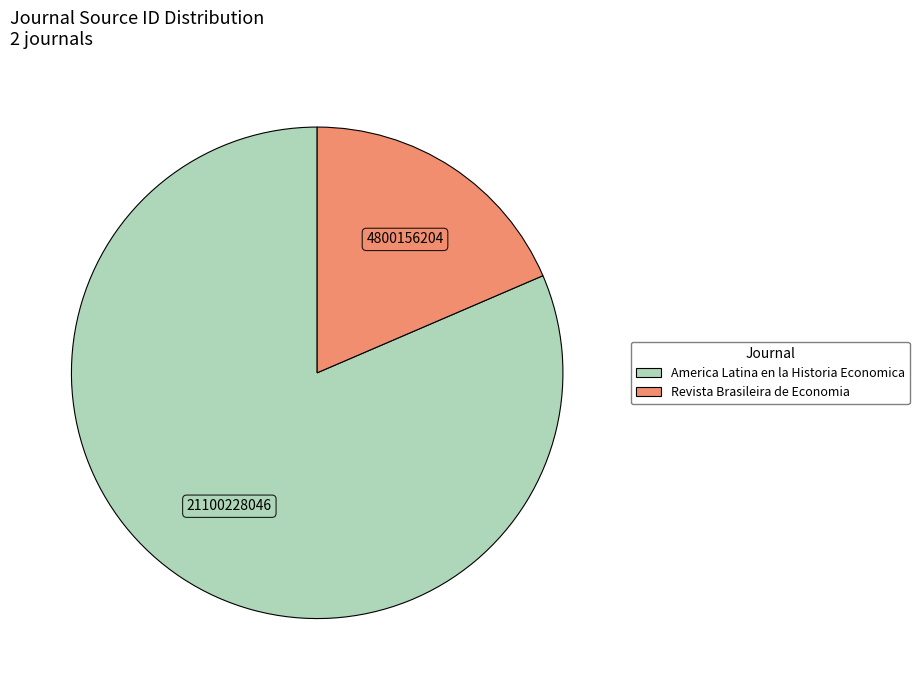

Is it true that Revista Brasileira de Economia is 12% of the pie?

False